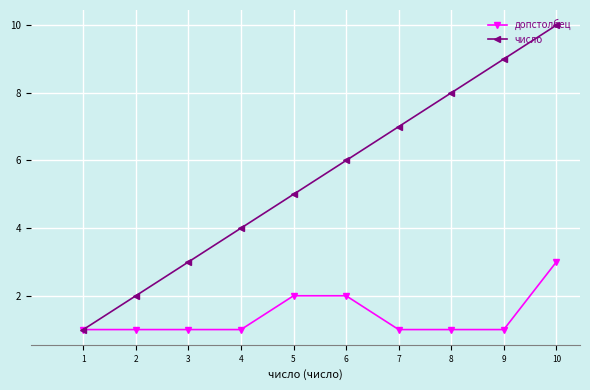

Rank the series by their average value, from highest to lowest.

число, допстолбец